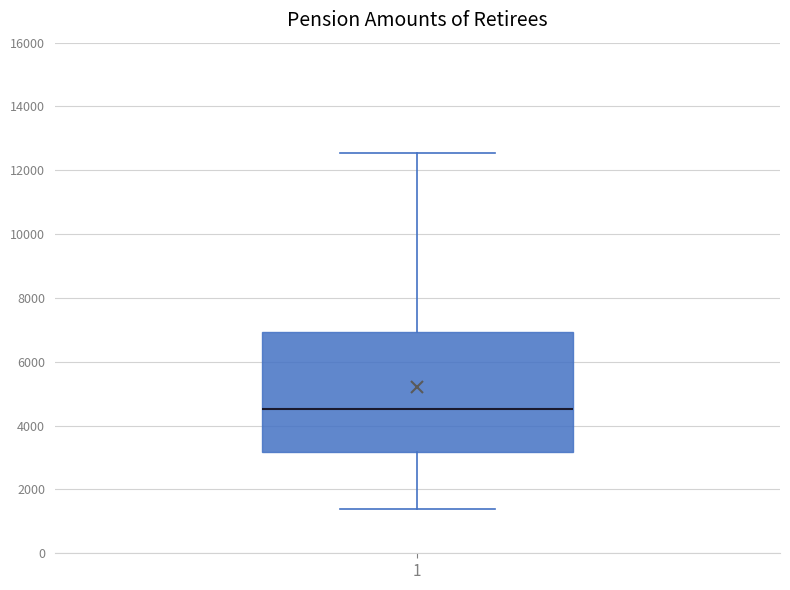

Read this box plot against the y-axis: the position of the median line, the range covered by the box, and the ends of both whiskers. The values are not printed on the chart, so give them approximately, as read against the axis.

median 4600, box 3200 to 7000, whiskers 1400 to 12600